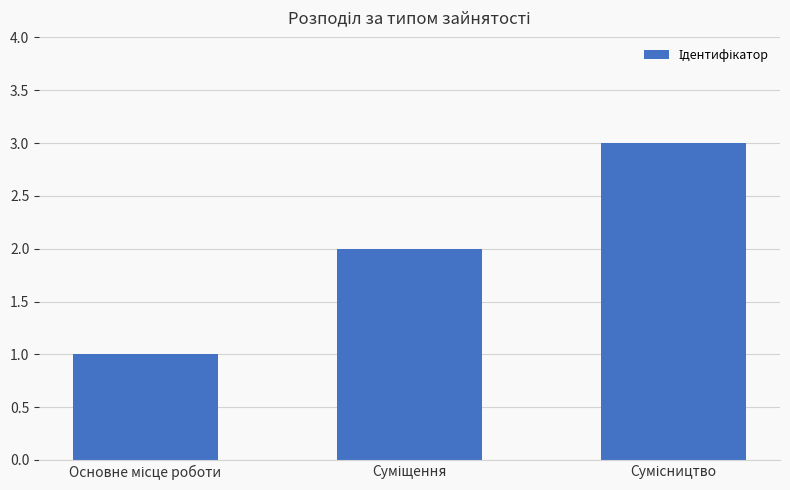

How many bars are there in total?

3